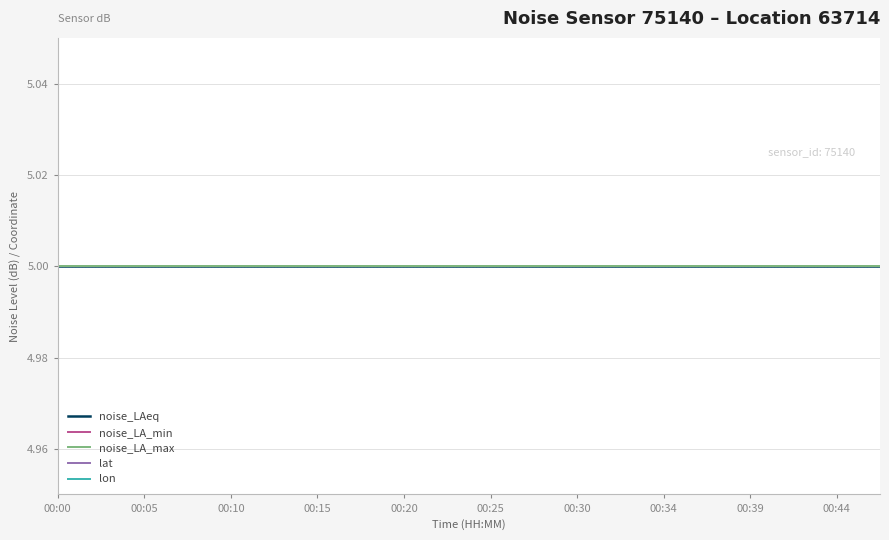

What is the sum of the noise_LA_max values at 17 and 13?

10.0